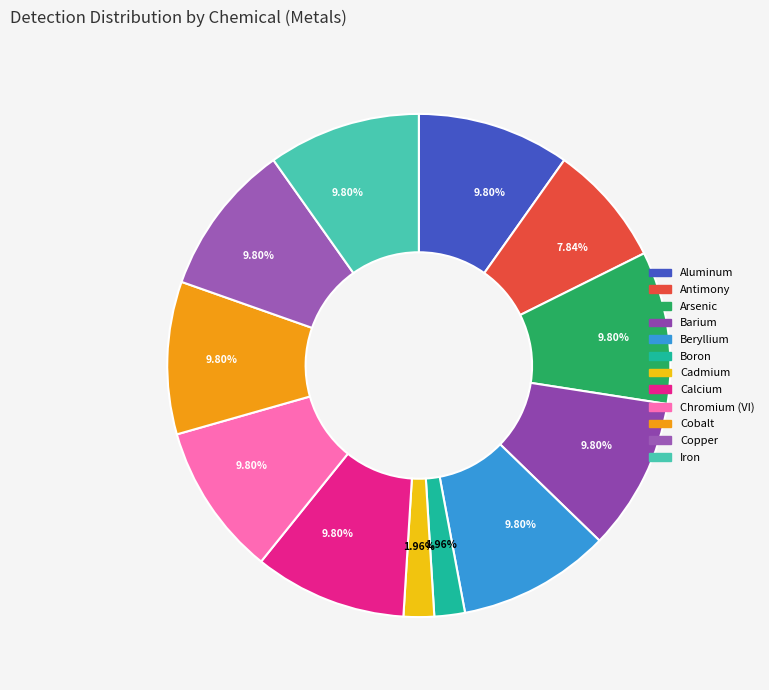

Rank the categories by value from lowest to highest.

Boron, Cadmium, Antimony, Aluminum, Arsenic, Barium, Beryllium, Calcium, Chromium (VI), Cobalt, Copper, Iron